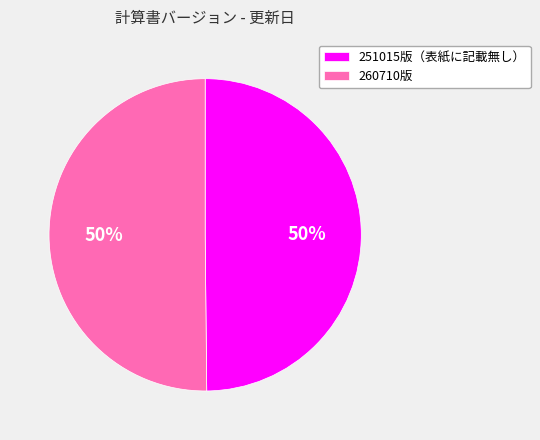

How many slices are in this pie chart?

2